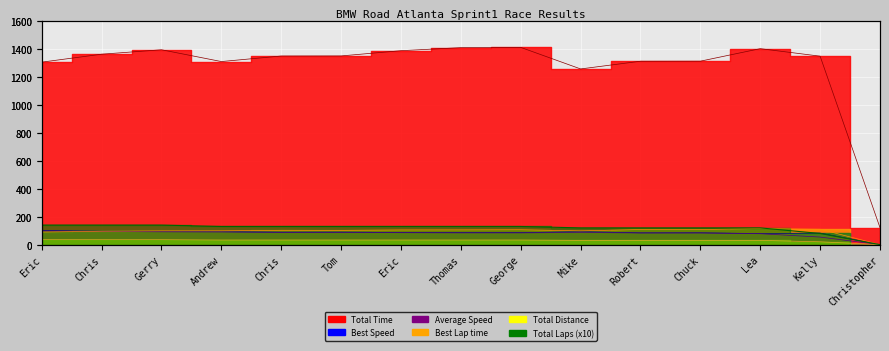

What is the difference between the Total Laps values at Chris and Kelly?

60.0